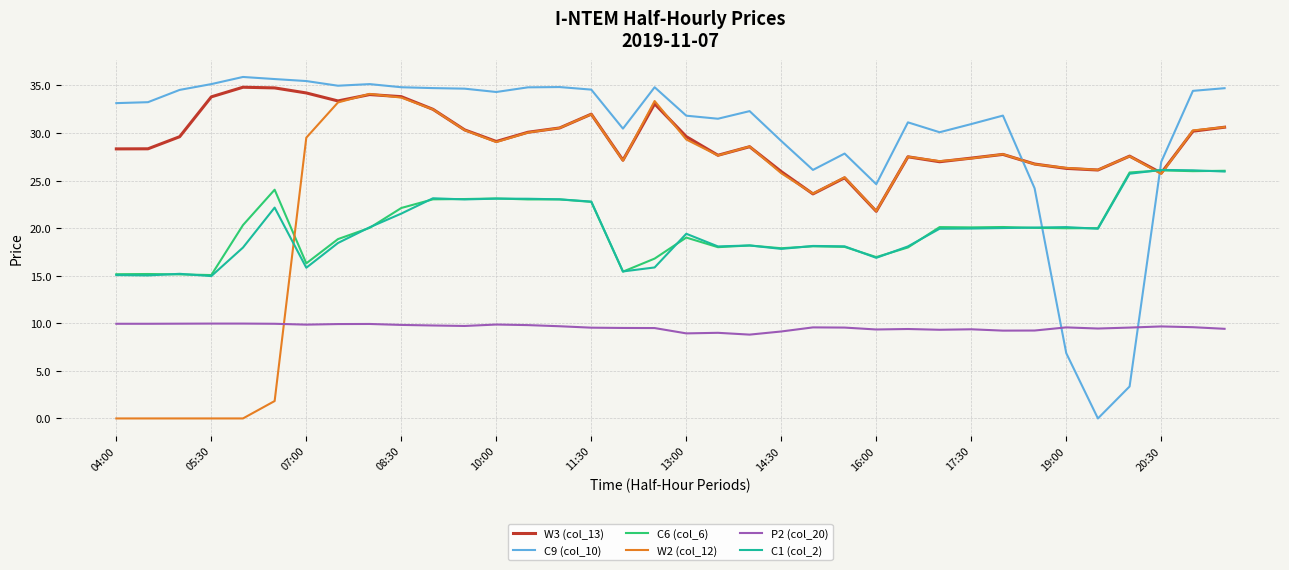

What is the greatest value displayed?

35.9